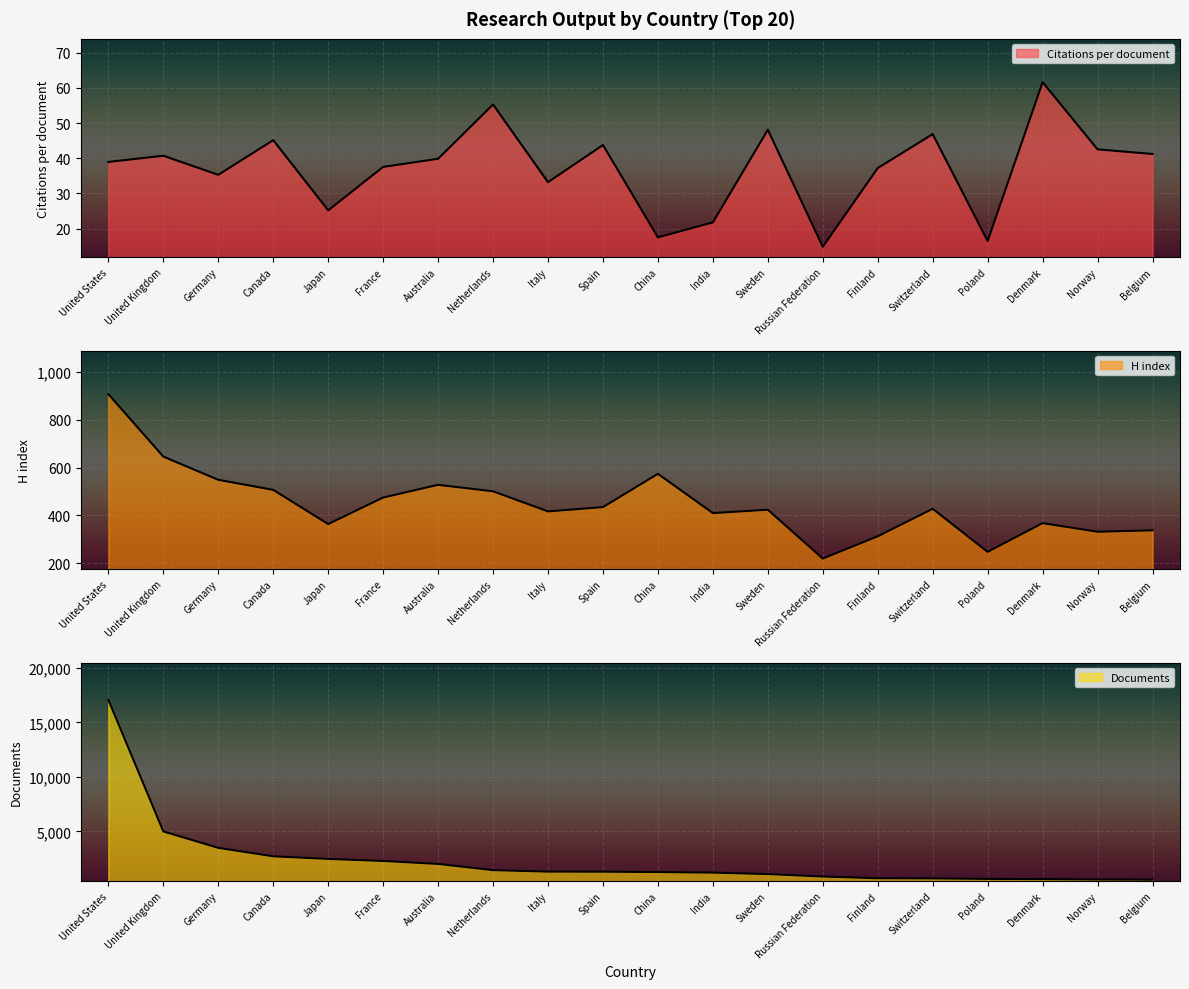

Is the value of H index at Japan greater than the value of Citations per document at India?

Yes